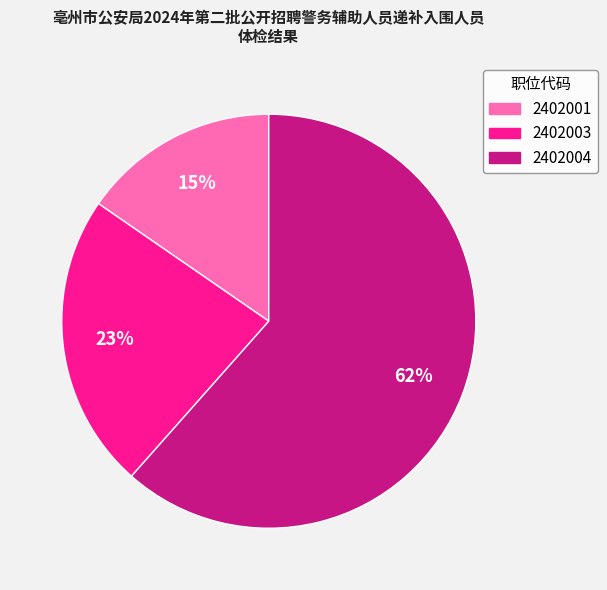

How many slices are in this pie chart?

3